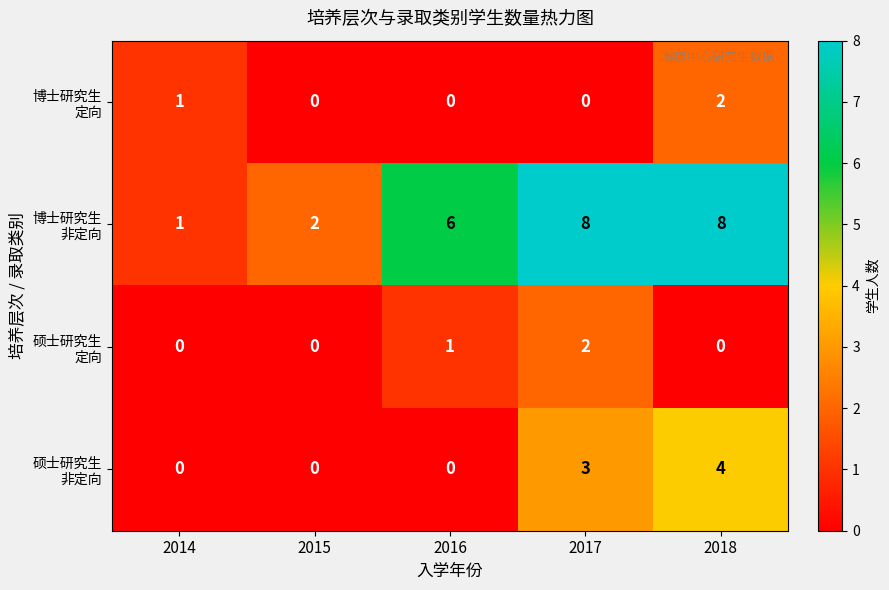

At how many categories does at least one series exceed 0?

5